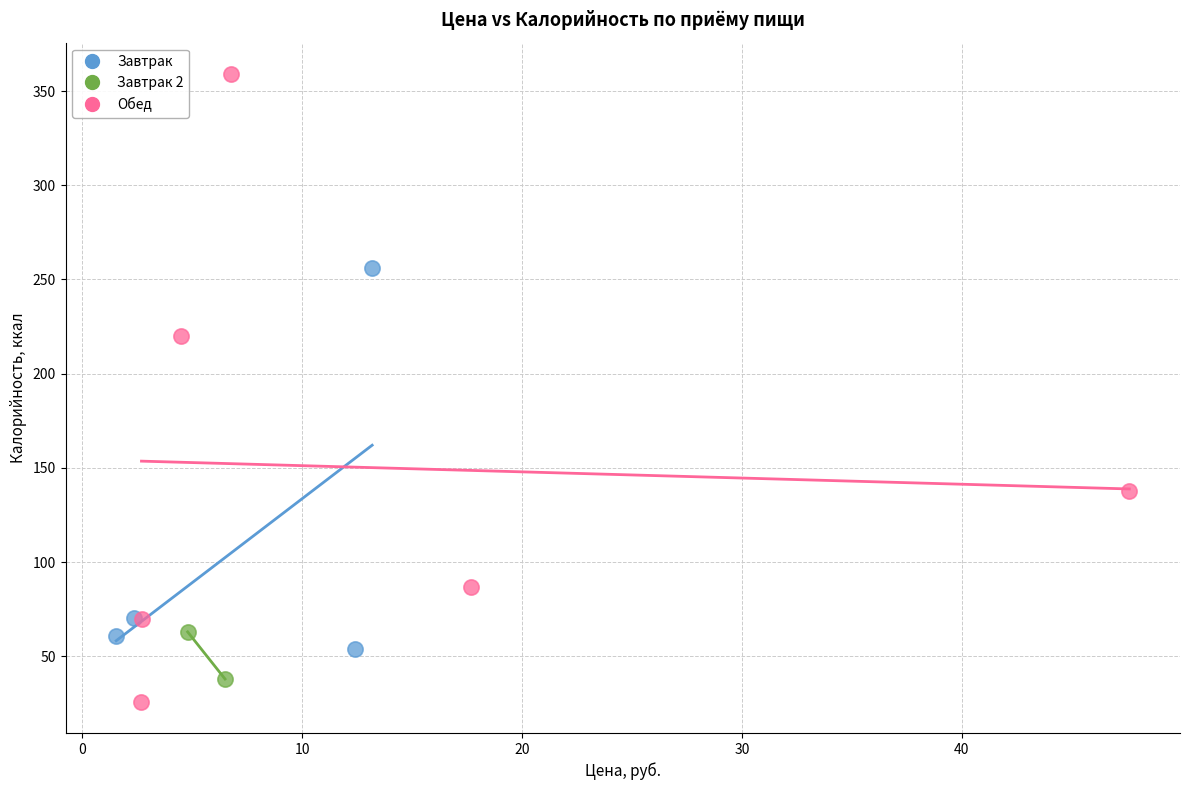

What are all the series names shown in the legend?

Завтрак, Завтрак 2, Обед